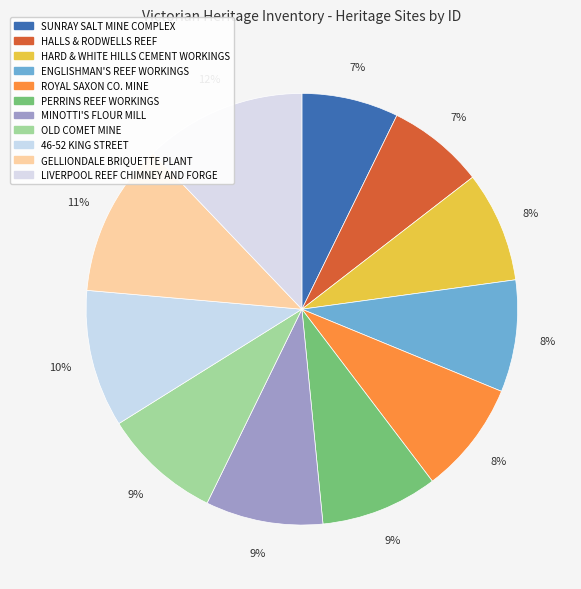

Does SUNRAY SALT MINE COMPLEX account for over 50% of the chart?

No